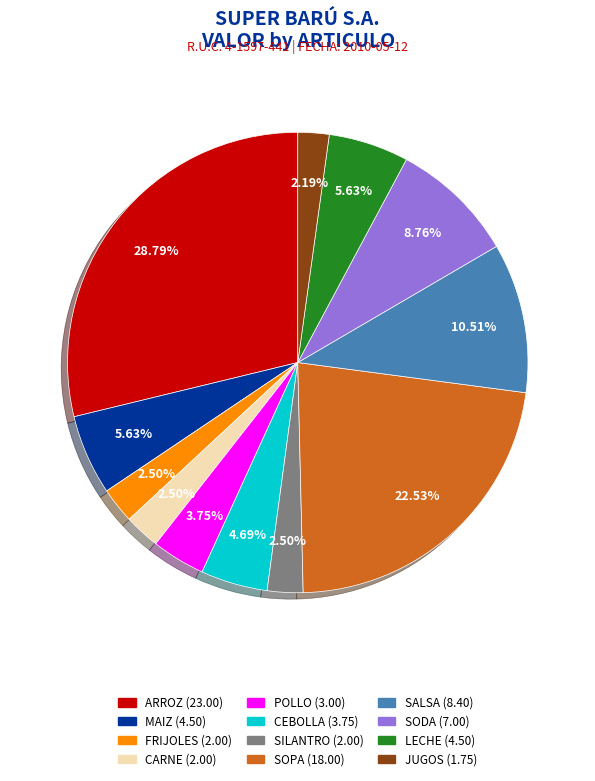

To the nearest percent, what is the difference between the largest and smallest slice percentages?

27%